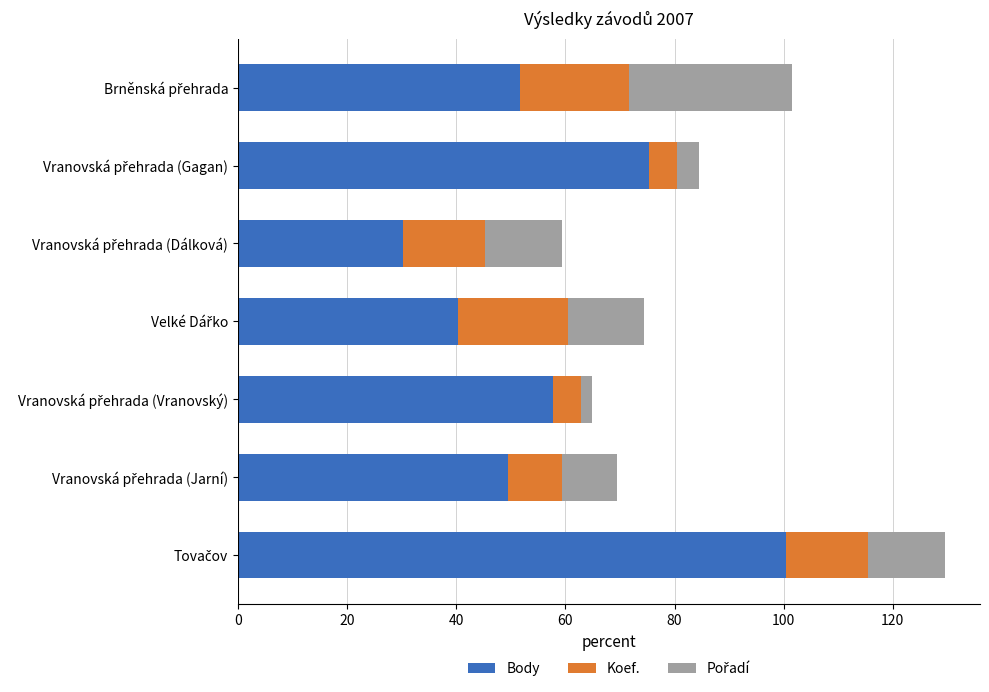

What is the highest value of the Body series?

100.5